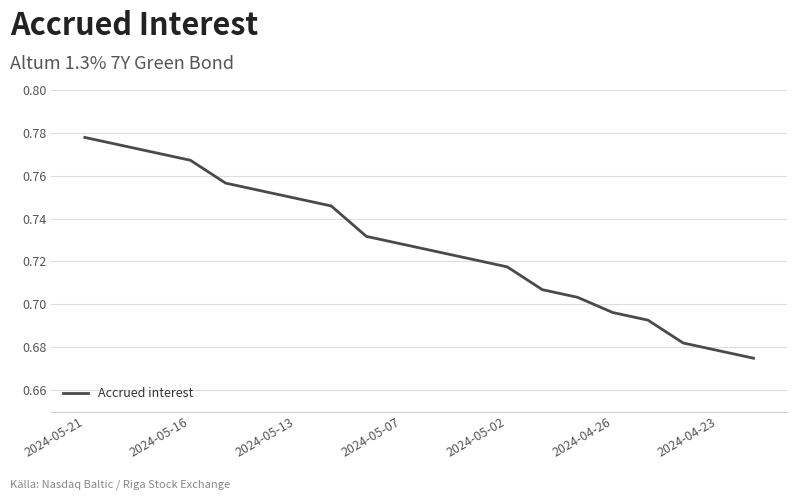

True or false: the data has more than 0 interior local peaks.

False